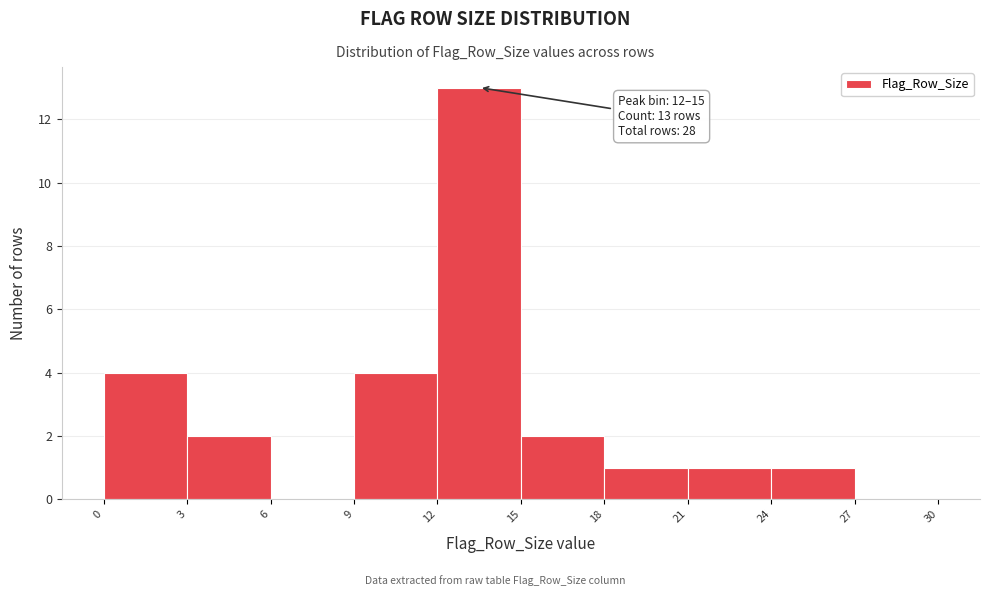

Over which range of the x-axis is the bar tallest?

12 to 15